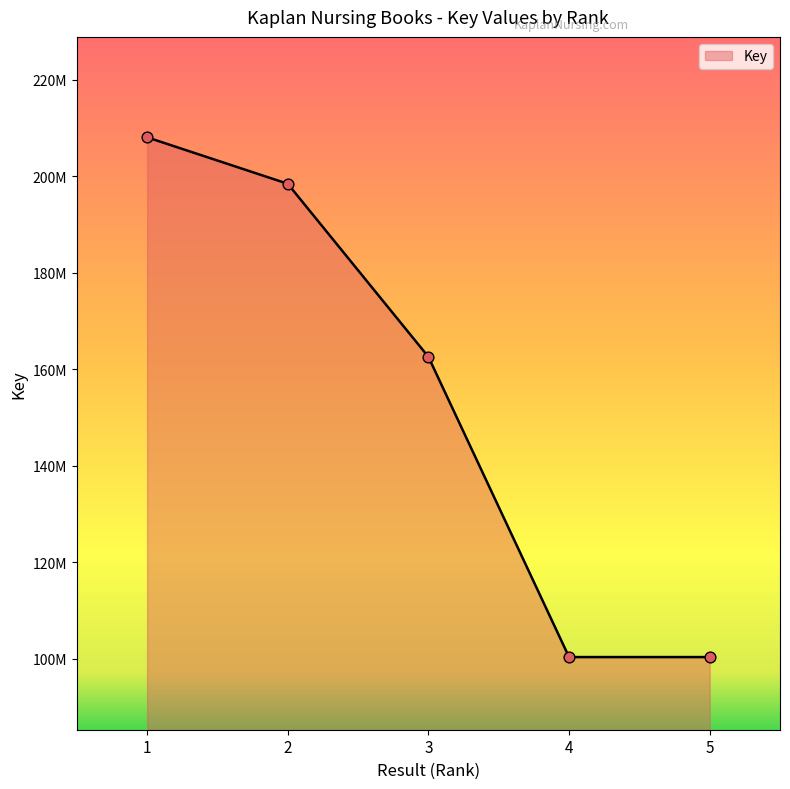

Between 1 and 5, which is larger?

1